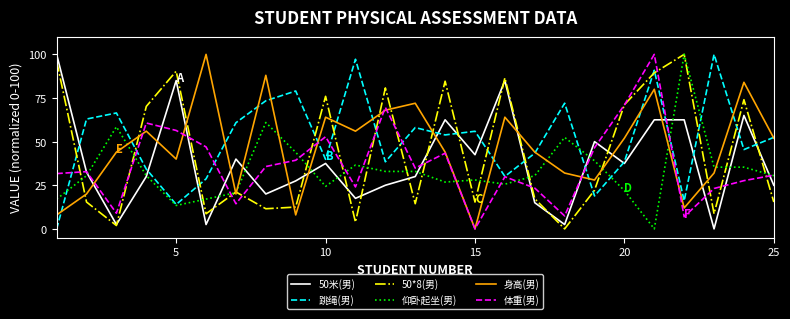

What is the greatest value displayed?

100.0